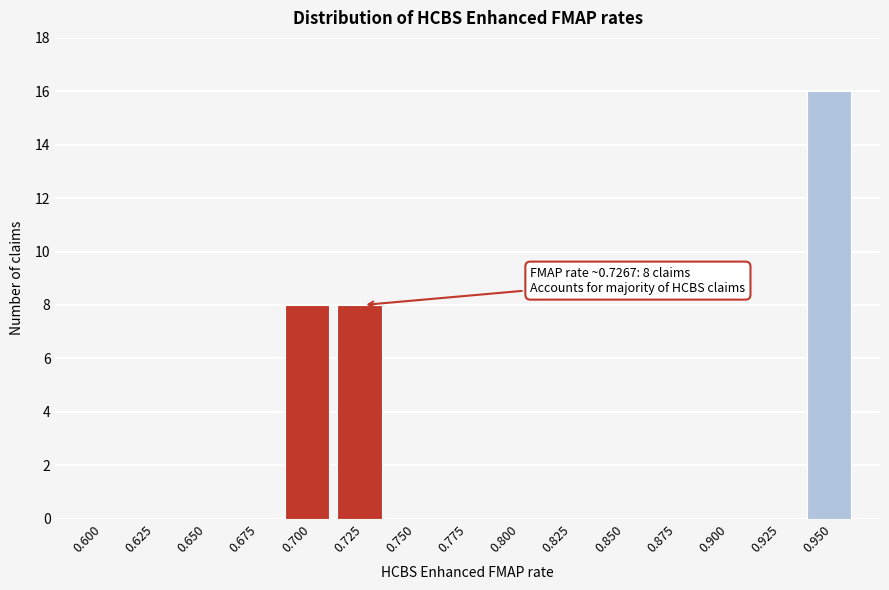

Reading left to right, extract all data points from this chart.

0.600=0	0.625=0	0.650=0	0.675=0	0.700=8	0.725=8	0.750=0	0.775=0	0.800=0	0.825=0	0.850=0	0.875=0	0.900=0	0.925=0	0.950=16